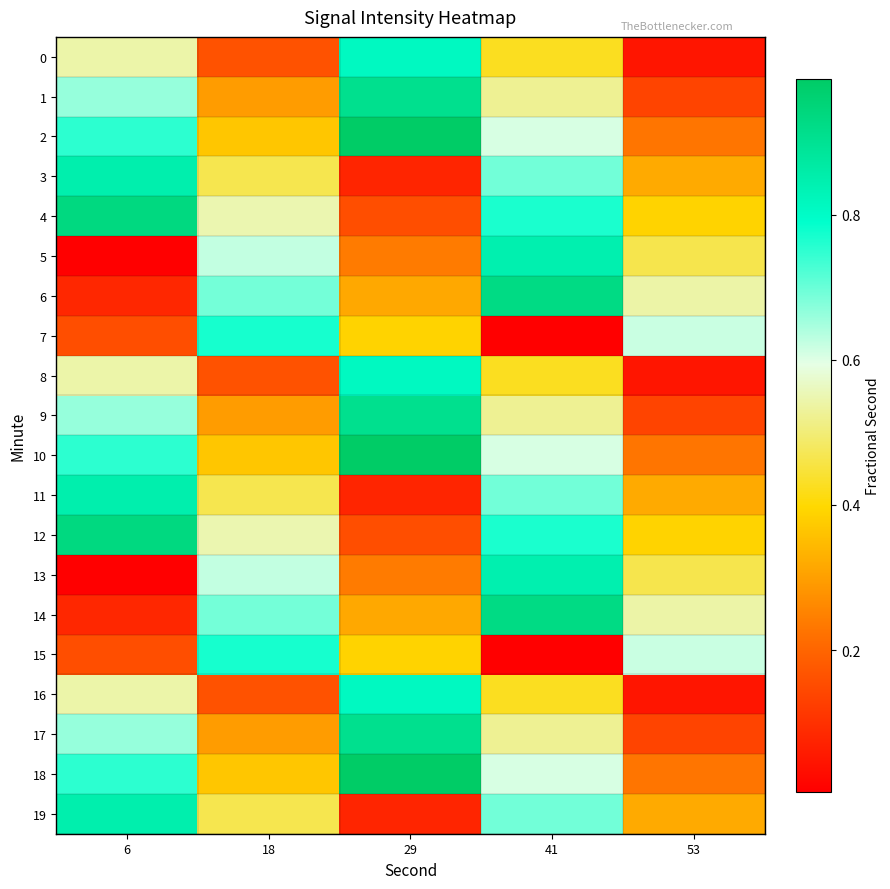

Reading left to right, extract all data points from this chart.

0: 6=0.5	18=0.2	29=0.8	41=0.4	53=0.0
1: 6=0.7	18=0.3	29=0.9	41=0.5	53=0.1
2: 6=0.8	18=0.4	29=1.0	41=0.6	53=0.2
3: 6=0.8	18=0.5	29=0.1	41=0.7	53=0.3
4: 6=0.9	18=0.5	29=0.2	41=0.8	53=0.4
5: 6=0.0	18=0.6	29=0.2	41=0.8	53=0.5
6: 6=0.1	18=0.7	29=0.3	41=0.9	53=0.5
7: 6=0.2	18=0.8	29=0.4	41=0.0	53=0.6
8: 6=0.5	18=0.2	29=0.8	41=0.4	53=0.0
9: 6=0.7	18=0.3	29=0.9	41=0.5	53=0.1
10: 6=0.8	18=0.4	29=1.0	41=0.6	53=0.2
11: 6=0.8	18=0.5	29=0.1	41=0.7	53=0.3
12: 6=0.9	18=0.5	29=0.2	41=0.8	53=0.4
13: 6=0.0	18=0.6	29=0.2	41=0.8	53=0.5
14: 6=0.1	18=0.7	29=0.3	41=0.9	53=0.5
15: 6=0.2	18=0.8	29=0.4	41=0.0	53=0.6
16: 6=0.5	18=0.2	29=0.8	41=0.4	53=0.0
17: 6=0.7	18=0.3	29=0.9	41=0.5	53=0.1
18: 6=0.8	18=0.4	29=1.0	41=0.6	53=0.2
19: 6=0.8	18=0.5	29=0.1	41=0.7	53=0.3